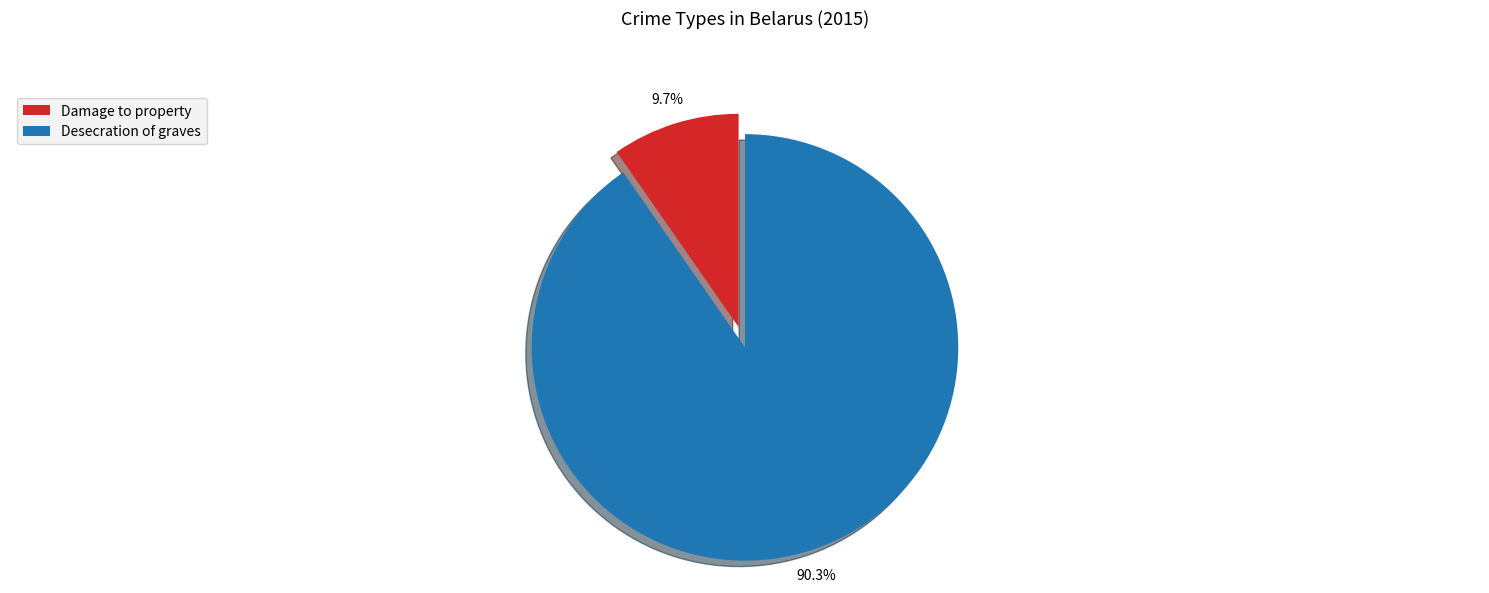

What percentage is the Damage to property slice, to the nearest percent?

10%